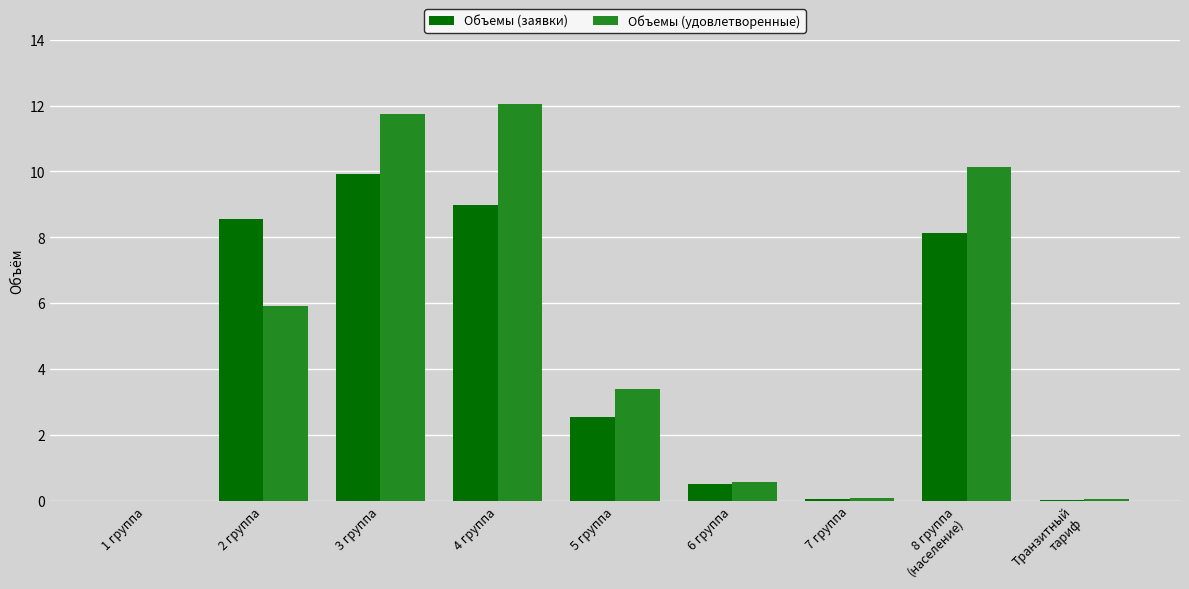

At which category is the sum across all series the highest?

3 группа